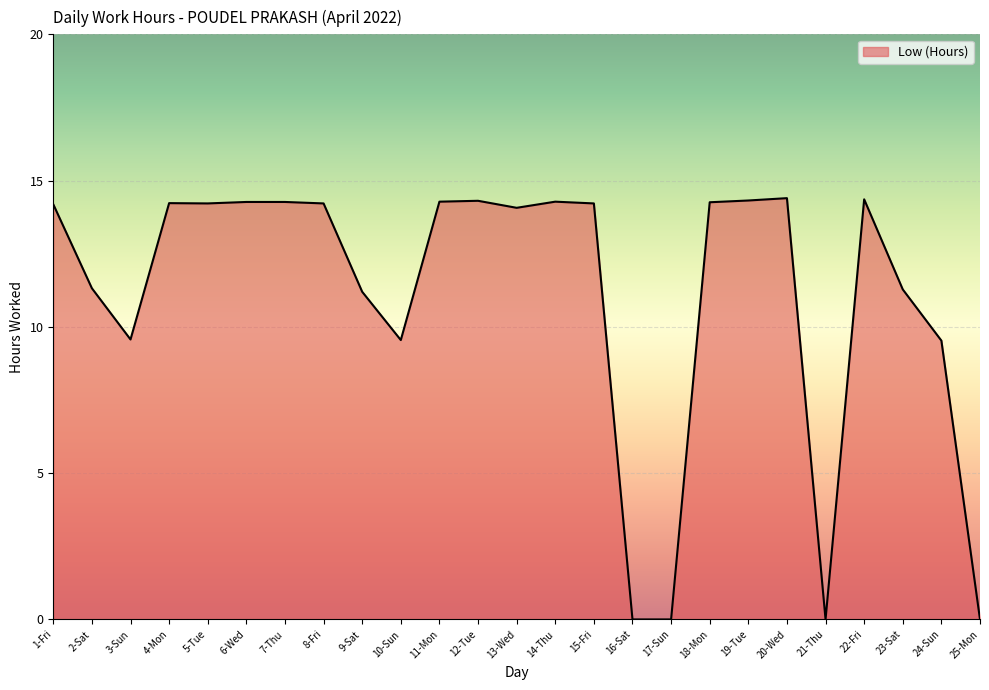

Is it true that the value at 24-Sun is 9.5?

True